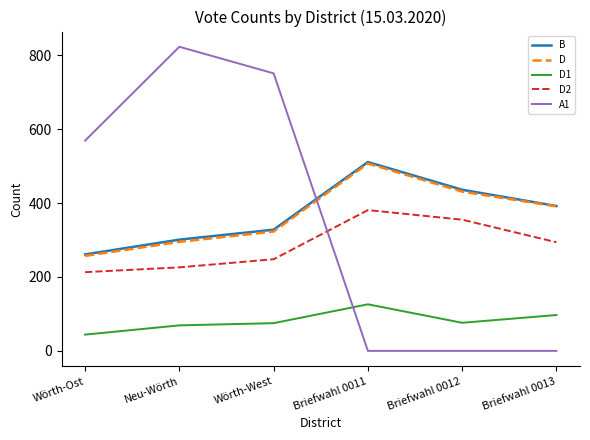

What position from the right is Briefwahl 0013?

1